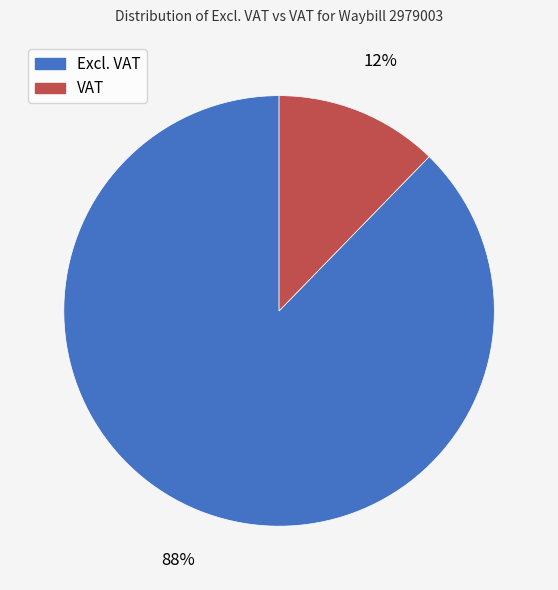

Is Excl. VAT the majority of the pie?

Yes